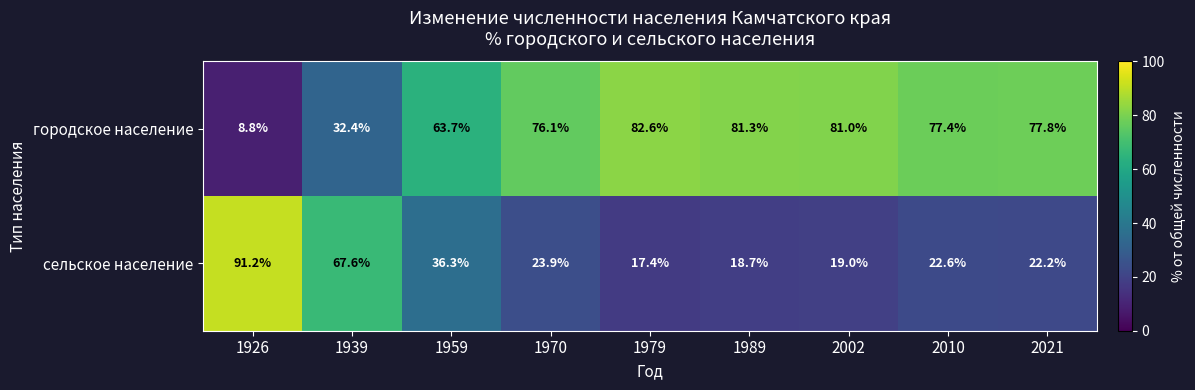

What is the difference between the сельское население values at 1970 and 2021?

1.7